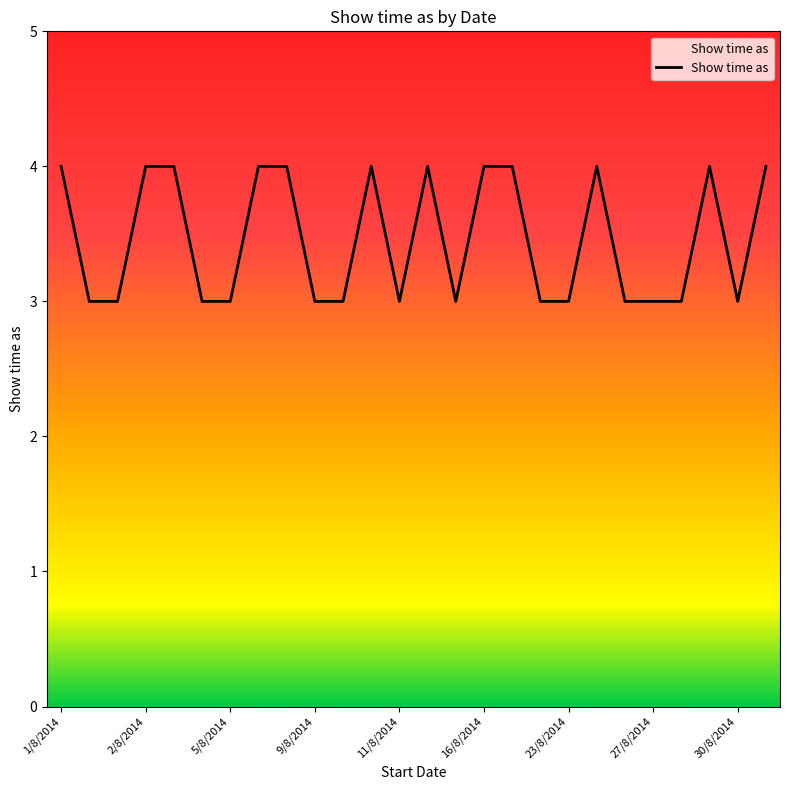

What is the minimum value shown in the chart?

3